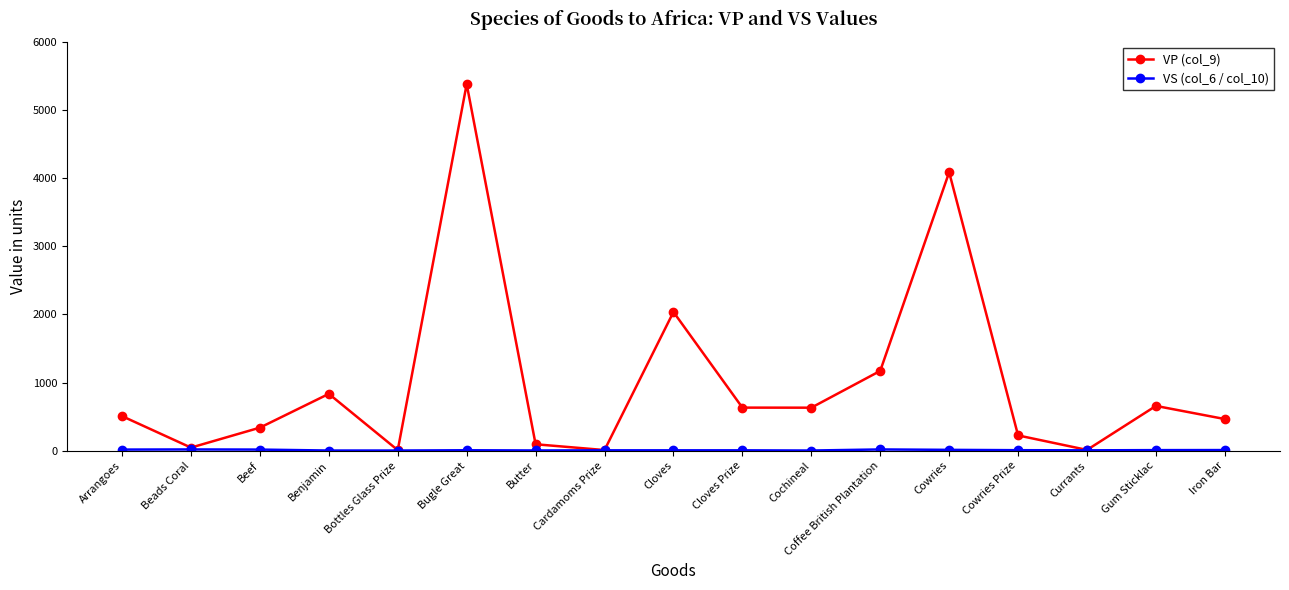

What is the label of the 8th point from the left?

Cardamoms Prize